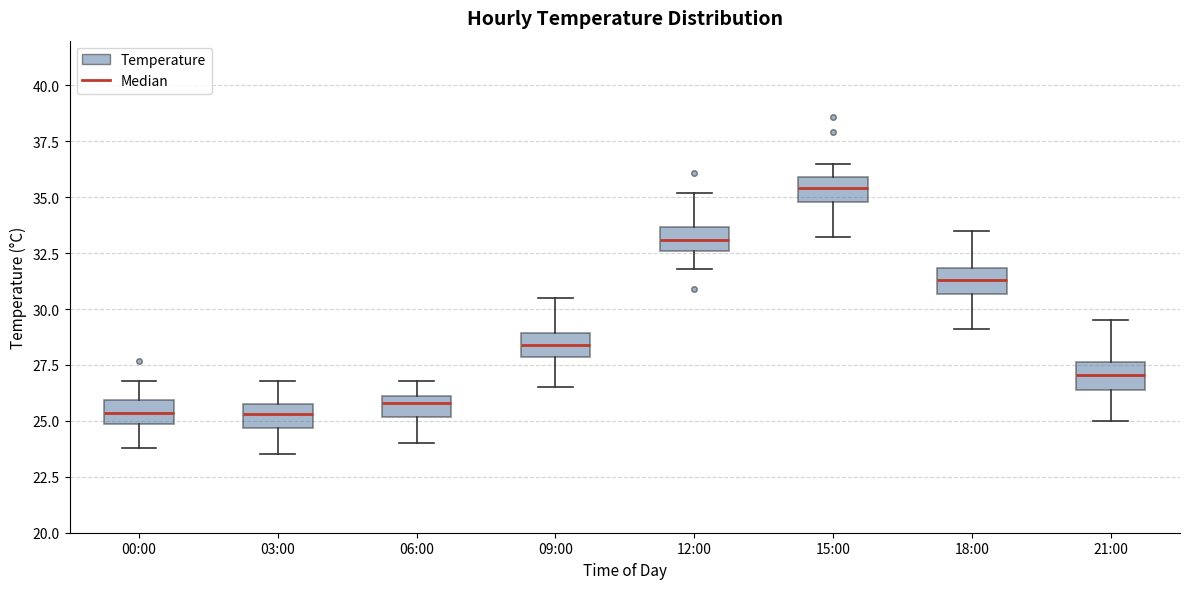

Reading left to right, transcribe this box plot: for each box, give where its median line is, the range the box spans, and where its two whiskers end, as read against the y-axis. The values are not printed on the chart, so give them approximately, as read against the axis.

00:00: median 25.5, box 25.0 to 26.0, whiskers 24.0 to 27.0
03:00: median 25.5, box 24.5 to 26.0, whiskers 23.5 to 27.0
06:00: median 26.0 (just below the box's upper edge), box 25.0 to 26.0, whiskers 24.0 to 27.0
09:00: median 28.5, box 28.0 to 29.0, whiskers 26.5 to 30.5
12:00: median 33.0, box 32.5 to 33.5, whiskers 32.0 to 35.0
15:00: median 35.5, box 35.0 to 36.0, whiskers 33.0 to 36.5
18:00: median 31.5, box 30.5 to 32.0, whiskers 29.0 to 33.5
21:00: median 27.0, box 26.5 to 27.5, whiskers 25.0 to 29.5